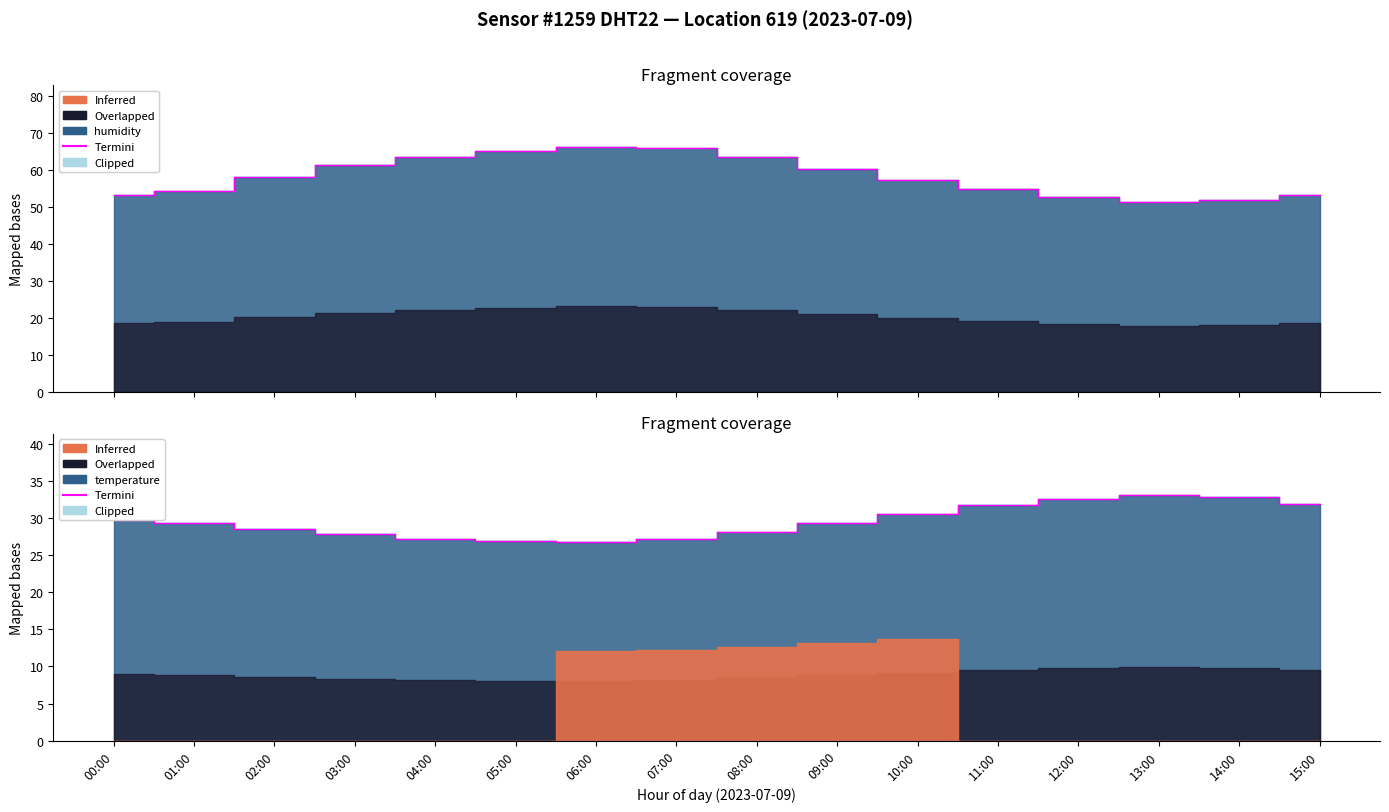

Reading left to right, extract all data points from this chart.

00:00=29.8	01:00=29.4	02:00=28.5	03:00=27.8	04:00=27.2	05:00=26.9	06:00=26.8	07:00=27.2	08:00=28.1	09:00=29.3	10:00=30.5	11:00=31.8	12:00=32.6	13:00=33.1	14:00=32.8	15:00=31.9